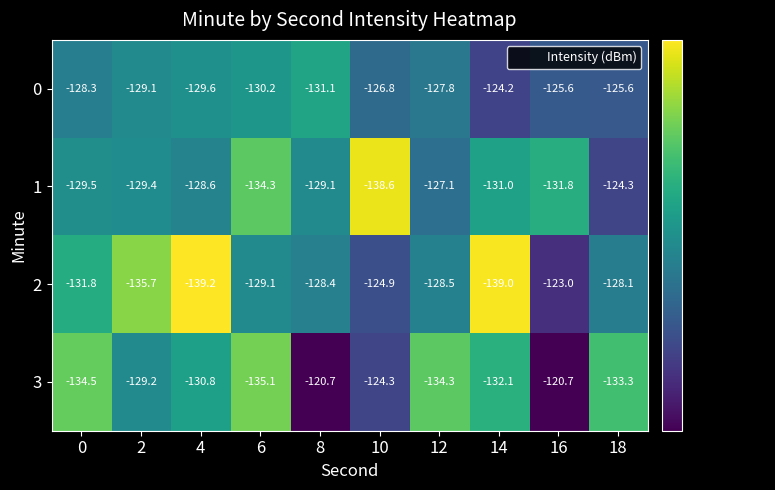

At which label does 0 first exceed -127?

10